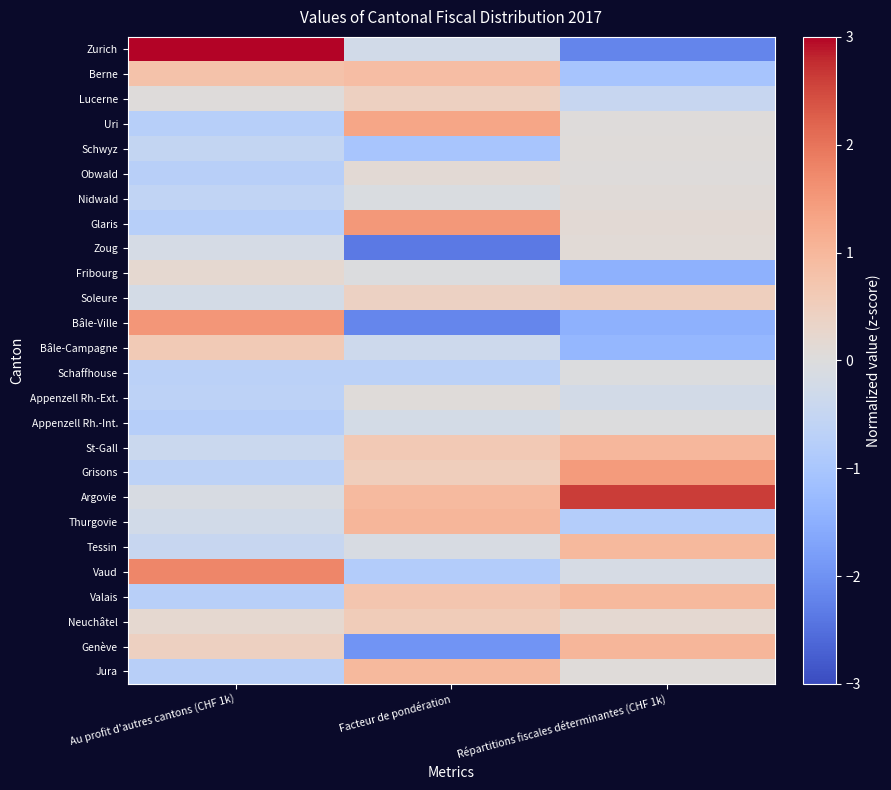

Reading left to right, transcribe all the data shown in this chart.

Zurich: Au profit d'autres cantons (CHF 1k)=3.7	Facteur de pondération=-0.2	Répartitions fiscales déterminantes (CHF 1k)=-2.2
Berne: Au profit d'autres cantons (CHF 1k)=0.8	Facteur de pondération=0.9	Répartitions fiscales déterminantes (CHF 1k)=-1.0
Lucerne: Au profit d'autres cantons (CHF 1k)=0.0	Facteur de pondération=0.4	Répartitions fiscales déterminantes (CHF 1k)=-0.5
Uri: Au profit d'autres cantons (CHF 1k)=-0.8	Facteur de pondération=1.3	Répartitions fiscales déterminantes (CHF 1k)=0.0
Schwyz: Au profit d'autres cantons (CHF 1k)=-0.5	Facteur de pondération=-1.0	Répartitions fiscales déterminantes (CHF 1k)=0.1
Obwald: Au profit d'autres cantons (CHF 1k)=-0.7	Facteur de pondération=0.1	Répartitions fiscales déterminantes (CHF 1k)=0.0
Nidwald: Au profit d'autres cantons (CHF 1k)=-0.6	Facteur de pondération=-0.1	Répartitions fiscales déterminantes (CHF 1k)=0.1
Glaris: Au profit d'autres cantons (CHF 1k)=-0.8	Facteur de pondération=1.5	Répartitions fiscales déterminantes (CHF 1k)=0.1
Zoug: Au profit d'autres cantons (CHF 1k)=-0.2	Facteur de pondération=-2.4	Répartitions fiscales déterminantes (CHF 1k)=0.1
Fribourg: Au profit d'autres cantons (CHF 1k)=0.2	Facteur de pondération=-0.0	Répartitions fiscales déterminantes (CHF 1k)=-1.5
Soleure: Au profit d'autres cantons (CHF 1k)=-0.2	Facteur de pondération=0.4	Répartitions fiscales déterminantes (CHF 1k)=0.5
Bâle-Ville: Au profit d'autres cantons (CHF 1k)=1.5	Facteur de pondération=-2.2	Répartitions fiscales déterminantes (CHF 1k)=-1.5
Bâle-Campagne: Au profit d'autres cantons (CHF 1k)=0.6	Facteur de pondération=-0.3	Répartitions fiscales déterminantes (CHF 1k)=-1.3
Schaffhouse: Au profit d'autres cantons (CHF 1k)=-0.7	Facteur de pondération=-0.7	Répartitions fiscales déterminantes (CHF 1k)=-0.0
Appenzell Rh.-Ext.: Au profit d'autres cantons (CHF 1k)=-0.6	Facteur de pondération=0.1	Répartitions fiscales déterminantes (CHF 1k)=-0.2
Appenzell Rh.-Int.: Au profit d'autres cantons (CHF 1k)=-0.8	Facteur de pondération=-0.2	Répartitions fiscales déterminantes (CHF 1k)=-0.0
St-Gall: Au profit d'autres cantons (CHF 1k)=-0.4	Facteur de pondération=0.6	Répartitions fiscales déterminantes (CHF 1k)=1.0
Grisons: Au profit d'autres cantons (CHF 1k)=-0.6	Facteur de pondération=0.5	Répartitions fiscales déterminantes (CHF 1k)=1.5
Argovie: Au profit d'autres cantons (CHF 1k)=-0.1	Facteur de pondération=0.9	Répartitions fiscales déterminantes (CHF 1k)=2.6
Thurgovie: Au profit d'autres cantons (CHF 1k)=-0.2	Facteur de pondération=1.0	Répartitions fiscales déterminantes (CHF 1k)=-0.8
Tessin: Au profit d'autres cantons (CHF 1k)=-0.5	Facteur de pondération=-0.1	Répartitions fiscales déterminantes (CHF 1k)=1.0
Vaud: Au profit d'autres cantons (CHF 1k)=1.8	Facteur de pondération=-0.8	Répartitions fiscales déterminantes (CHF 1k)=-0.2
Valais: Au profit d'autres cantons (CHF 1k)=-0.7	Facteur de pondération=0.7	Répartitions fiscales déterminantes (CHF 1k)=1.0
Neuchâtel: Au profit d'autres cantons (CHF 1k)=0.2	Facteur de pondération=0.6	Répartitions fiscales déterminantes (CHF 1k)=0.2
Genève: Au profit d'autres cantons (CHF 1k)=0.4	Facteur de pondération=-2.0	Répartitions fiscales déterminantes (CHF 1k)=1.0
Jura: Au profit d'autres cantons (CHF 1k)=-0.7	Facteur de pondération=1.0	Répartitions fiscales déterminantes (CHF 1k)=0.0